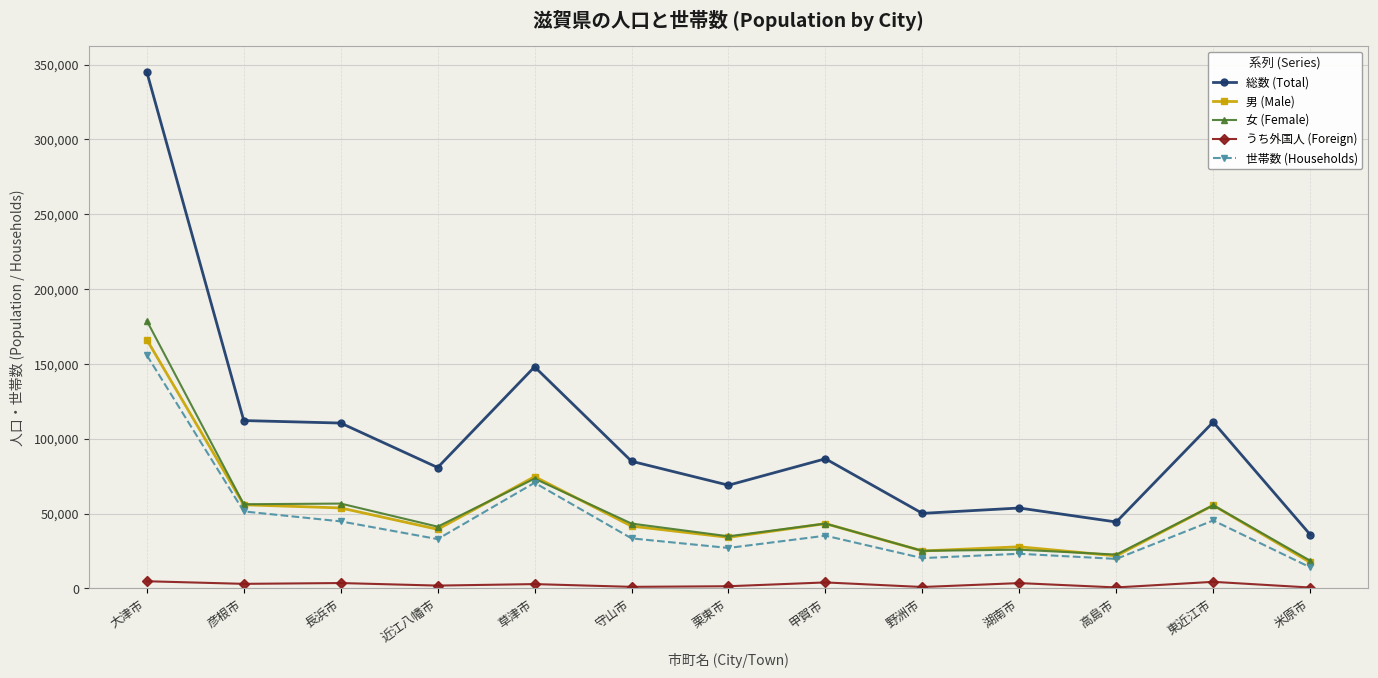

Between 近江八幡市 and 野洲市, which series saw the biggest shift?

総数 (Total)